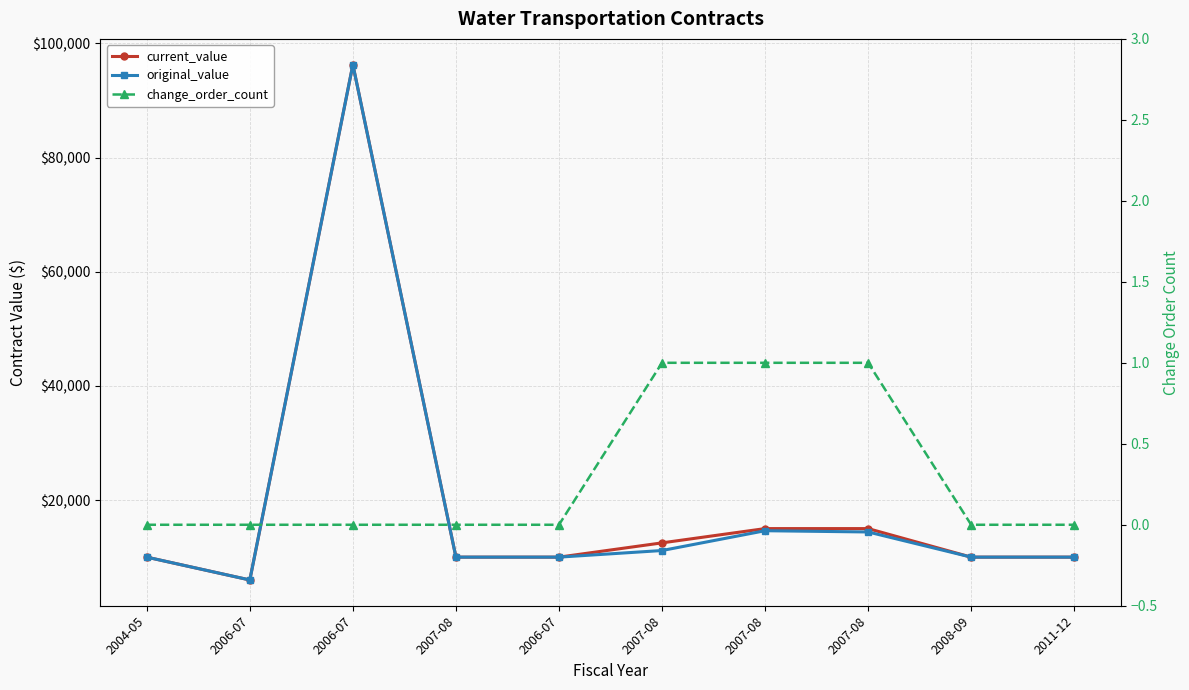

True or false: change_order_count has more than 2 interior local peaks.

False